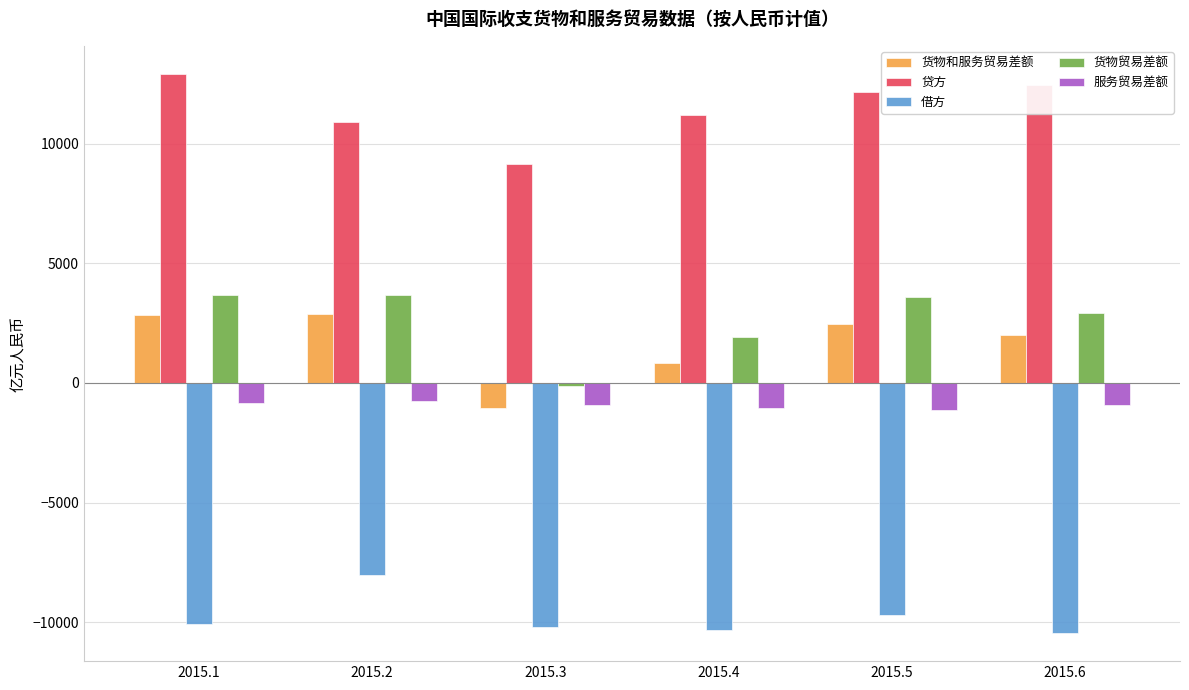

What is the value of the 贷方 bar at the 5th from the left?

12172.5